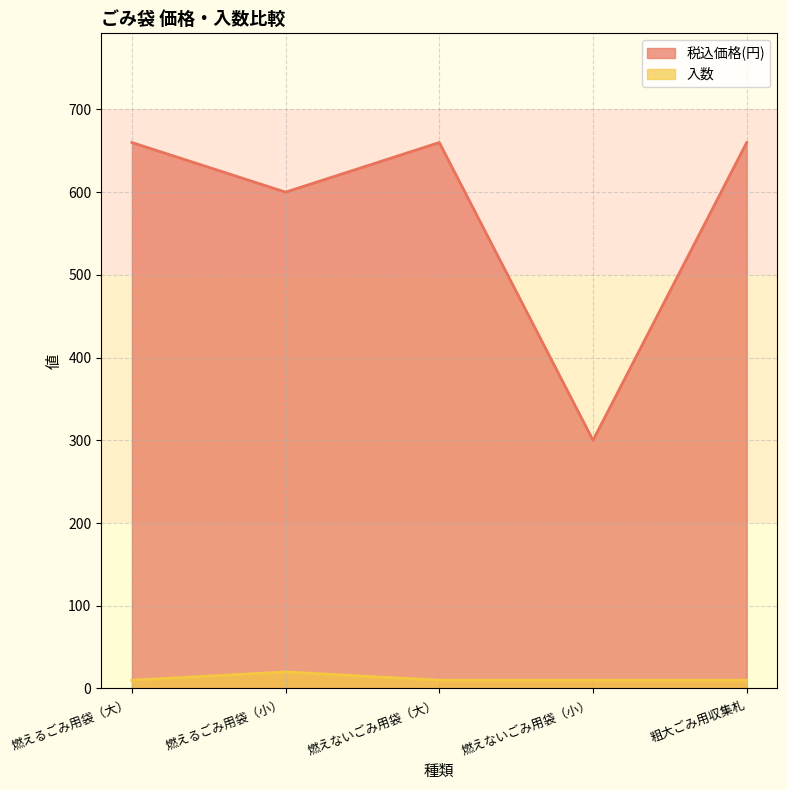

The value of 入数 at 燃えないごみ用袋（大） is 10. True or false?

True